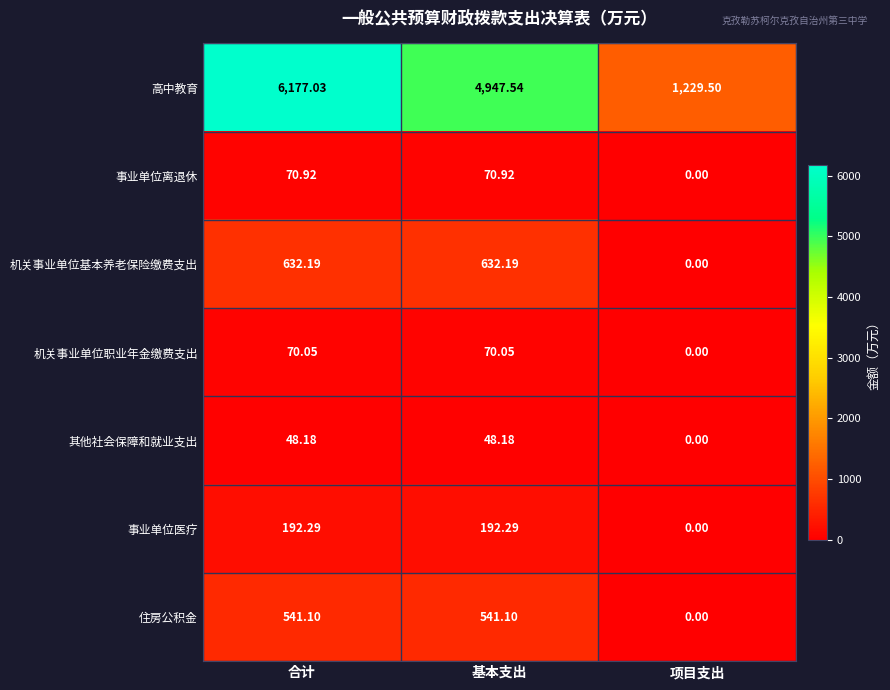

Where is 高中教育 nearest to the value 3703?

基本支出